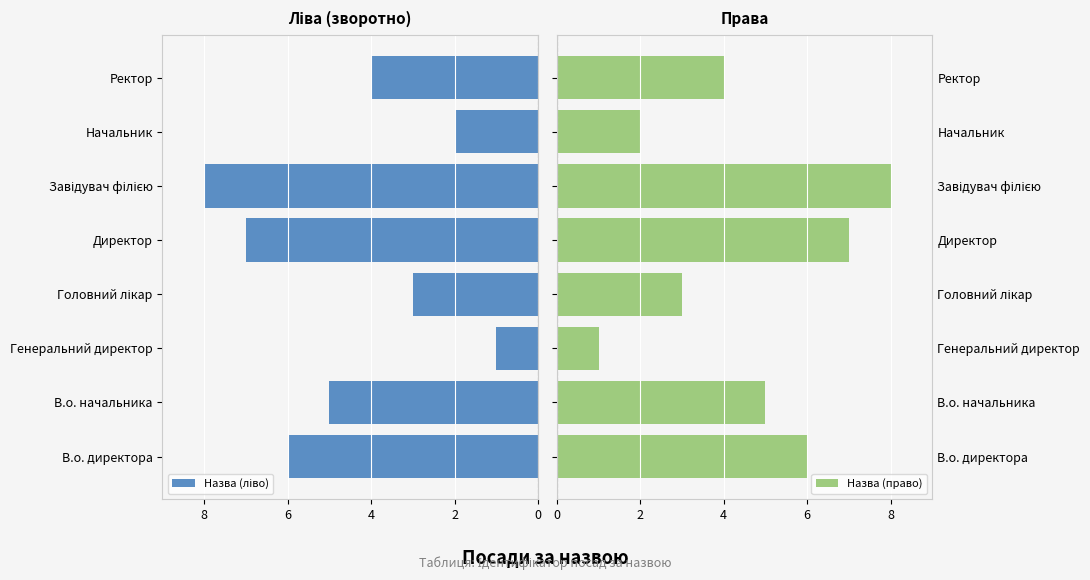

How many bars are there in each group?

2